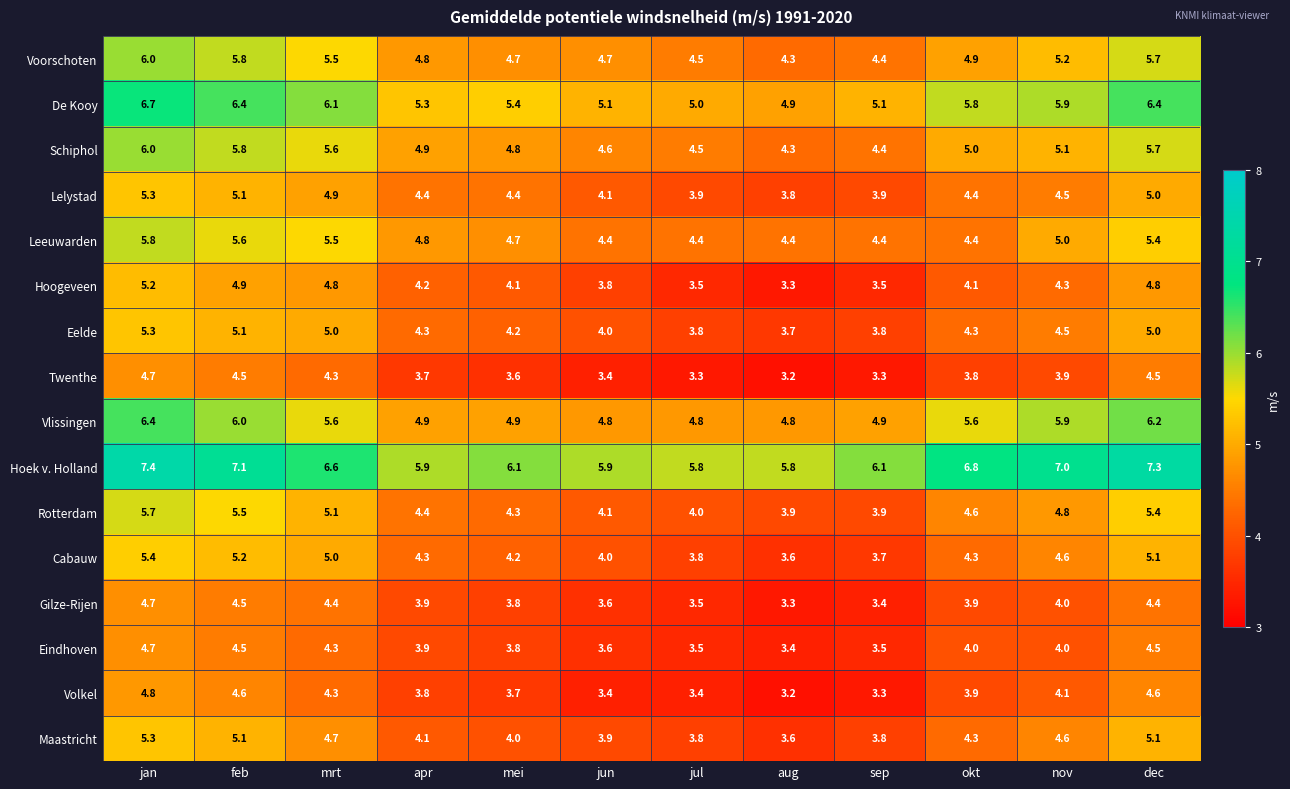

What is the difference between the highest and lowest values at mrt?

2.3